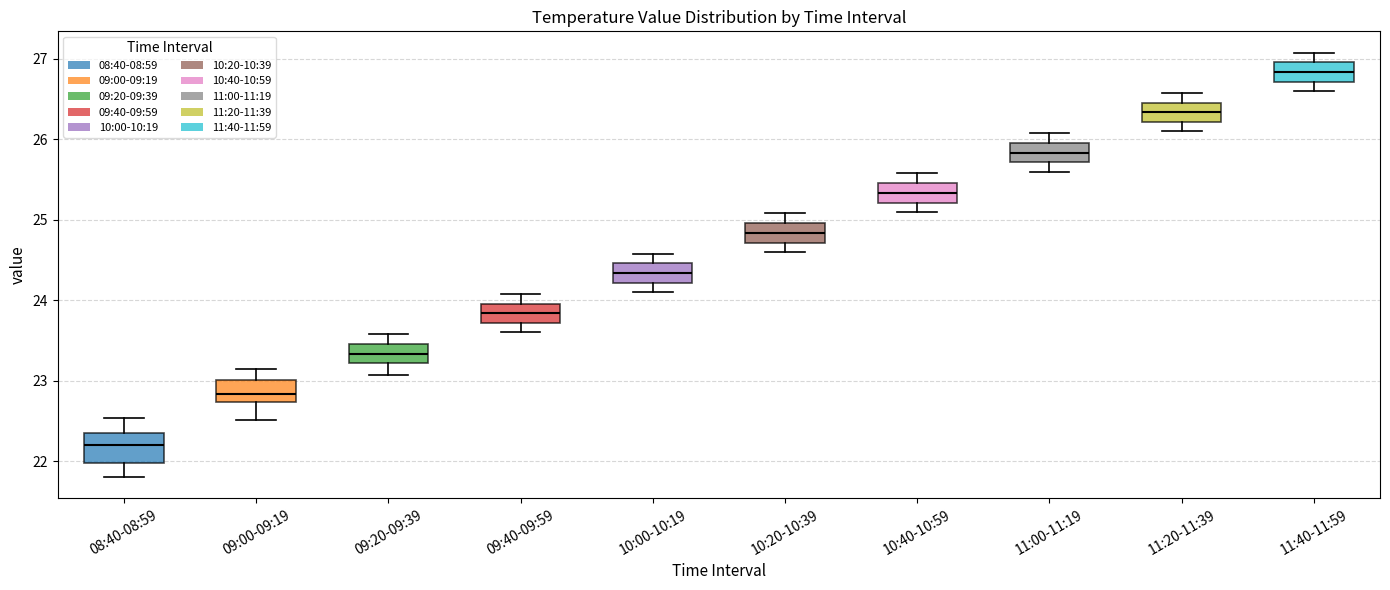

Reading left to right, transcribe this box plot: for each box, give where its median line is, the range the box spans, and where its two whiskers end, as read against the y-axis. The values are not printed on the chart, so give them approximately, as read against the axis.

08:40-08:59: median 22.2, box 22.0 to 22.4, whiskers 21.8 to 22.5
09:00-09:19: median 22.8, box 22.7 to 23.0, whiskers 22.5 to 23.2
09:20-09:39: median 23.3, box 23.2 to 23.5, whiskers 23.1 to 23.6
09:40-09:59: median 23.8, box 23.7 to 24.0, whiskers 23.6 to 24.1
10:00-10:19: median 24.3, box 24.2 to 24.5, whiskers 24.1 to 24.6
10:20-10:39: median 24.8, box 24.7 to 25.0, whiskers 24.6 to 25.1
10:40-10:59: median 25.3, box 25.2 to 25.5, whiskers 25.1 to 25.6
11:00-11:19: median 25.8, box 25.7 to 26.0, whiskers 25.6 to 26.1
11:20-11:39: median 26.3, box 26.2 to 26.5, whiskers 26.1 to 26.6
11:40-11:59: median 26.8, box 26.7 to 27.0, whiskers 26.6 to 27.1